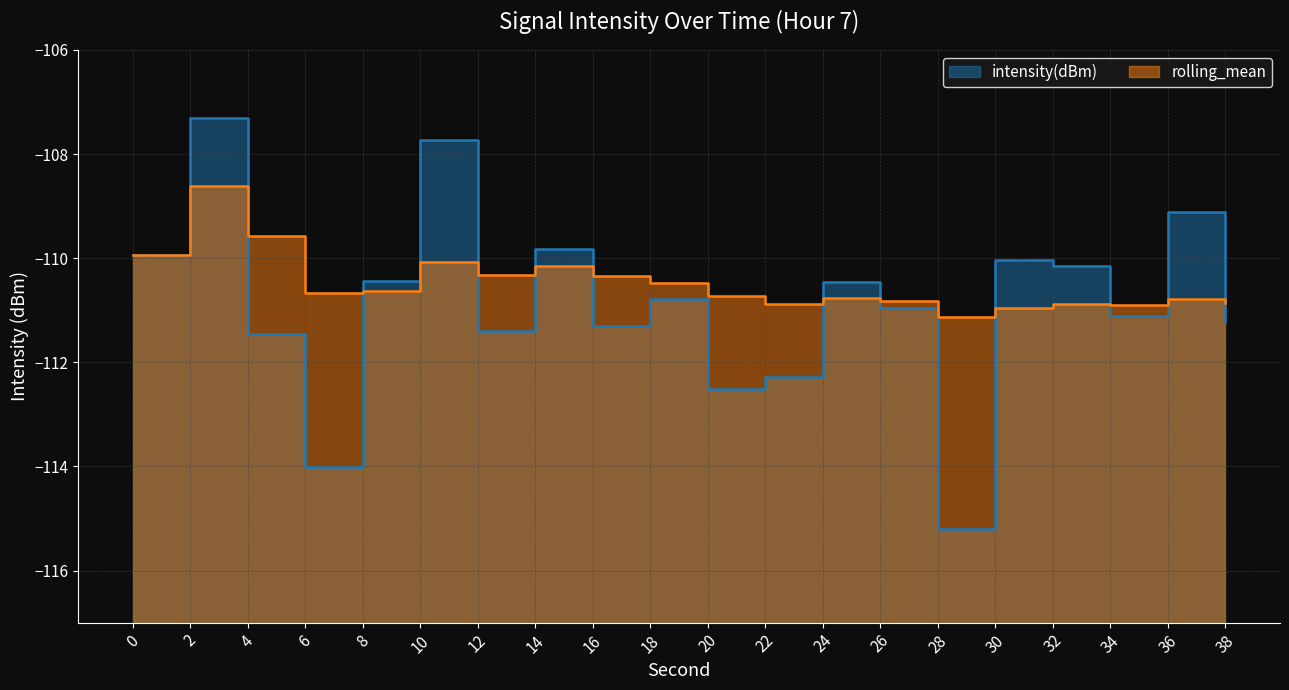

At which category does the chart reach its minimum across all series?

28